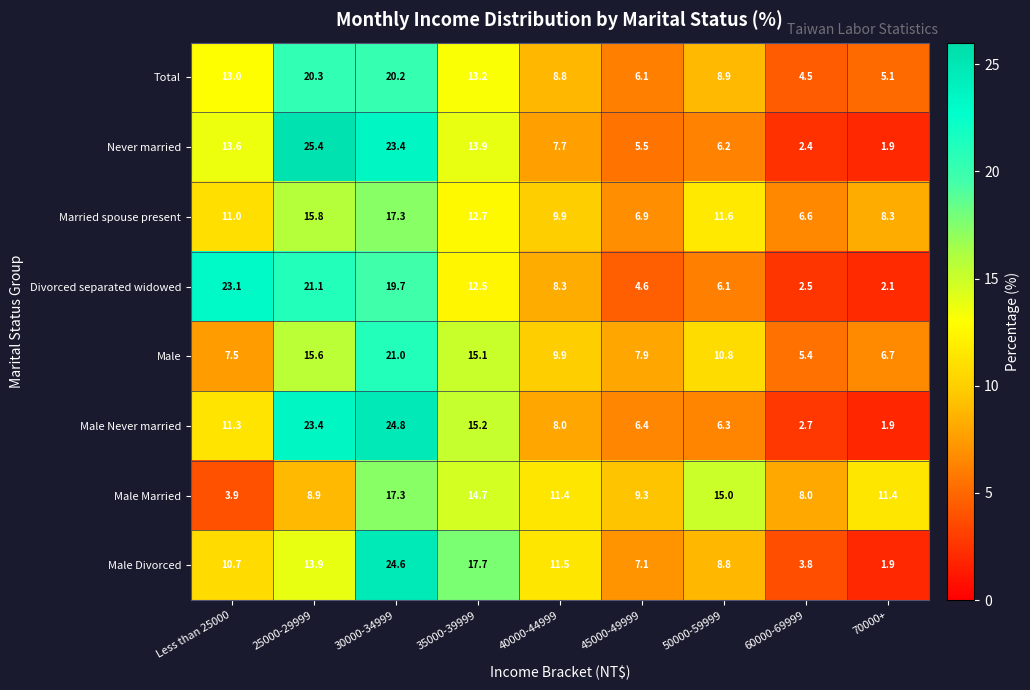

Between 25000-29999 and 50000-59999, which series saw the biggest shift?

Never married